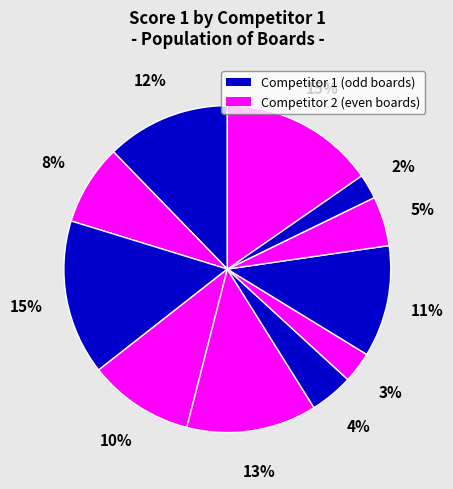

How many segments does this pie chart have?

11